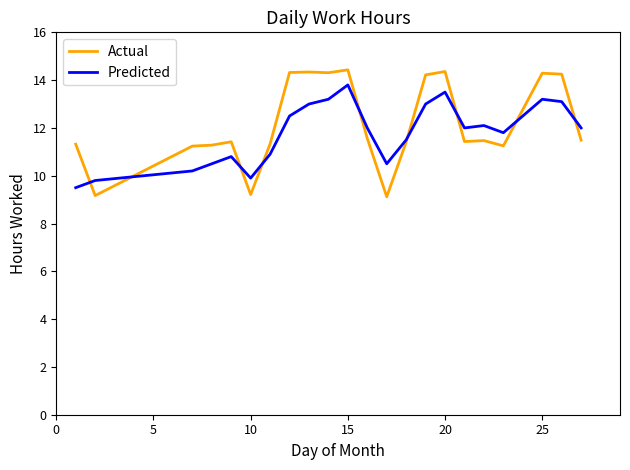

Rank the series by their average value, from lowest to highest.

Predicted, Actual